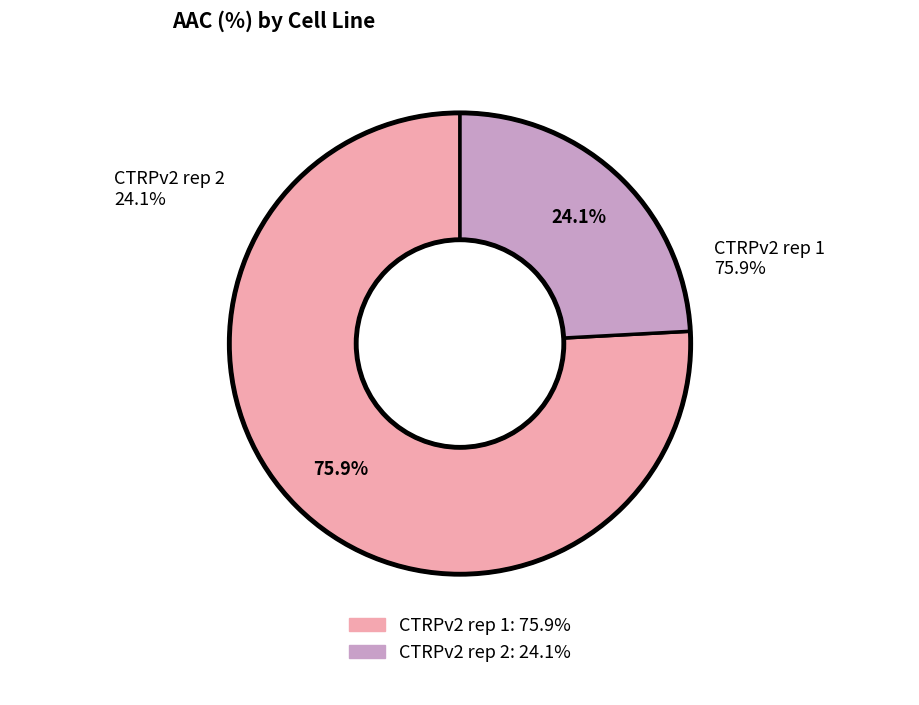

Which slice is the smallest?

CTRPv2 rep 2